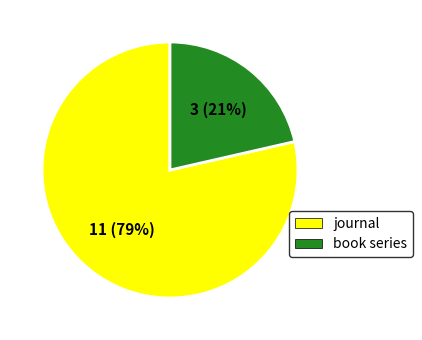

What is the majority slice?

journal